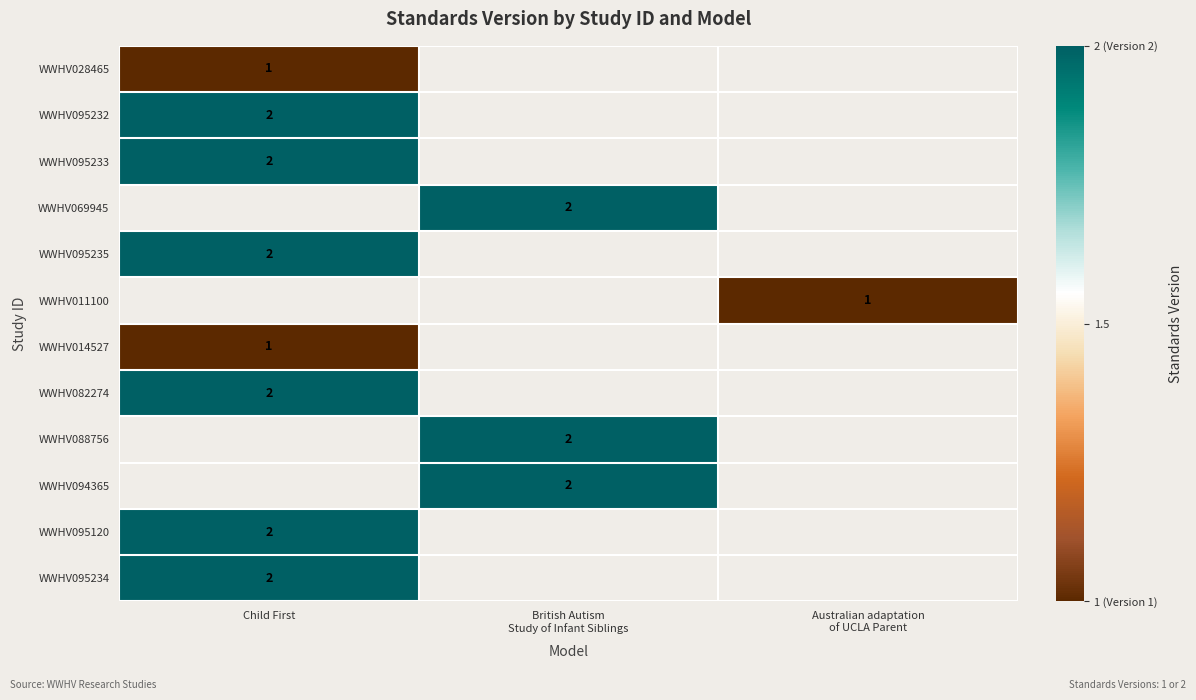

True or false: WWHV095120 has a value of 3 at Child First.

False